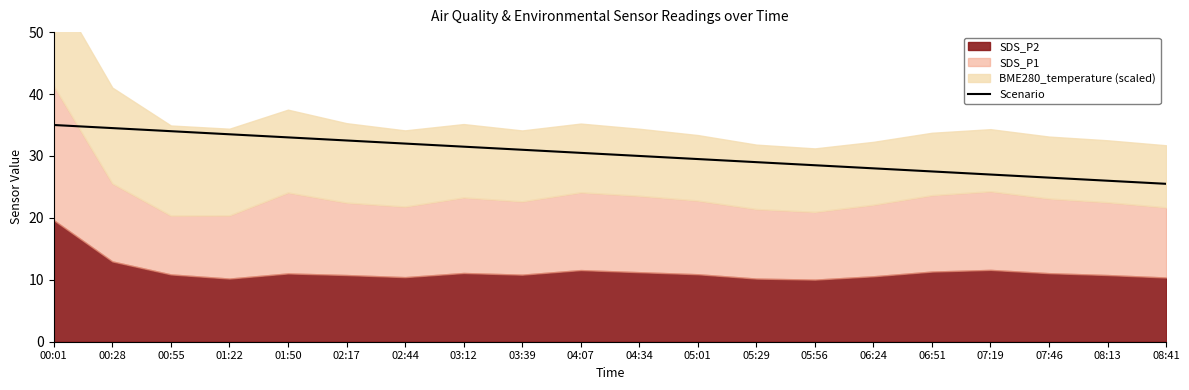

What is the greatest value displayed?

35.0